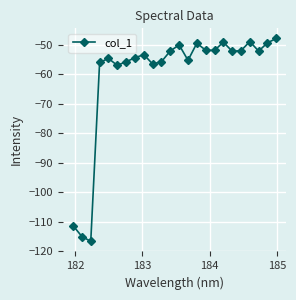

What is the average value?

-60.3